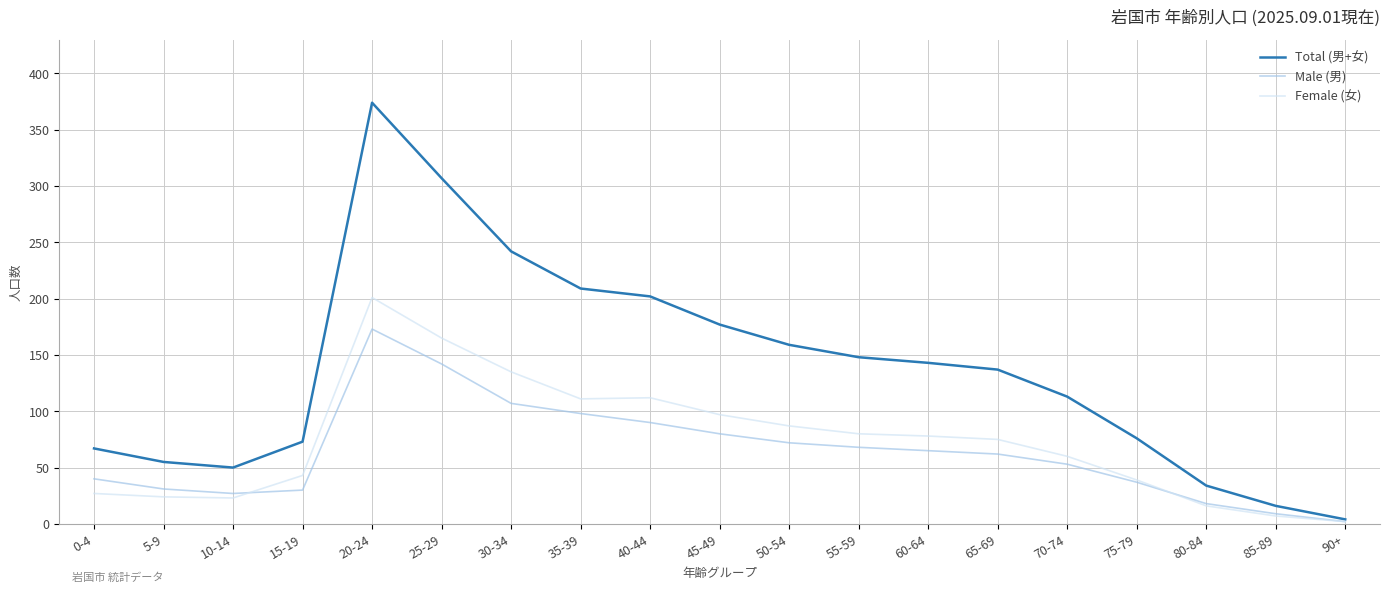

What is the sum of the Male (男) values at 70-74 and 55-59?

121